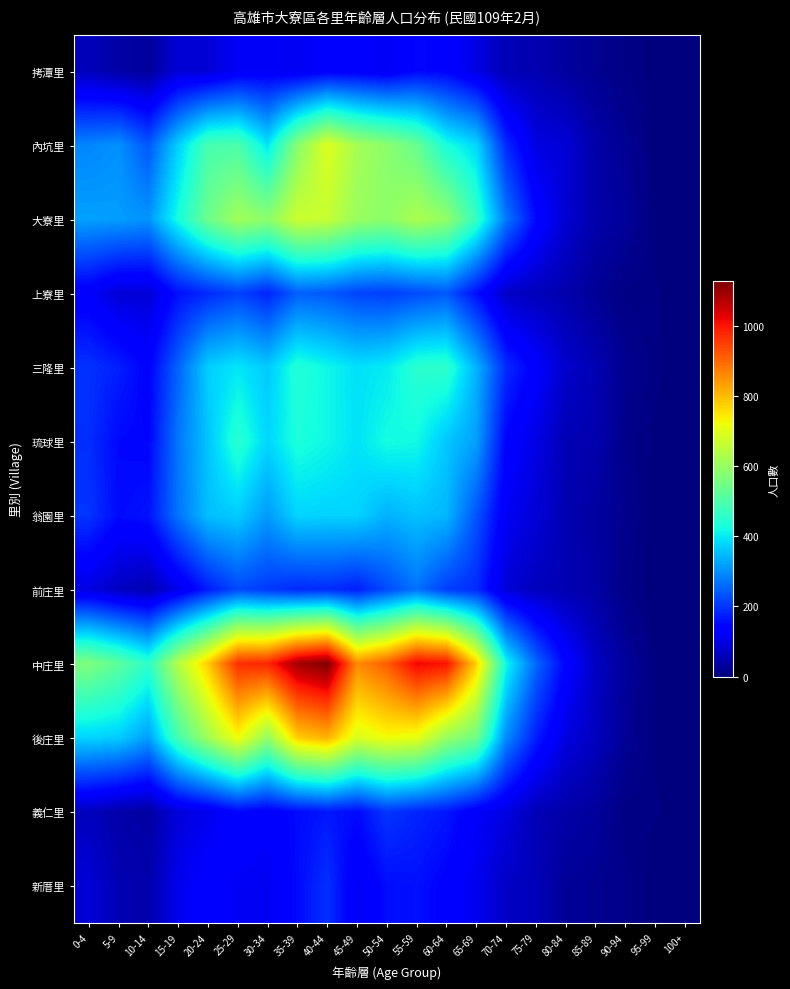

Which series changed the most between 50-54 and 85-89?

中庄里